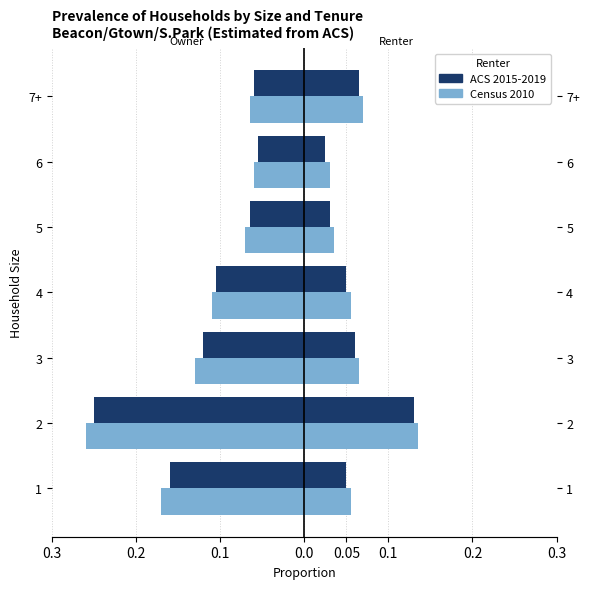

The value of ACS 2015-2019 at 3 is -0.0. True or false?

False